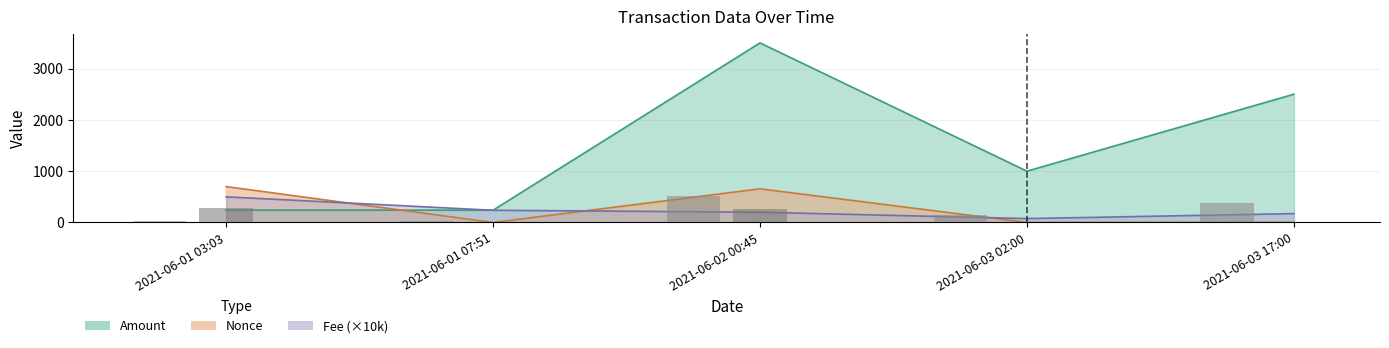

What is the label of the 4th bar from the right?

2021-06-01 07:51